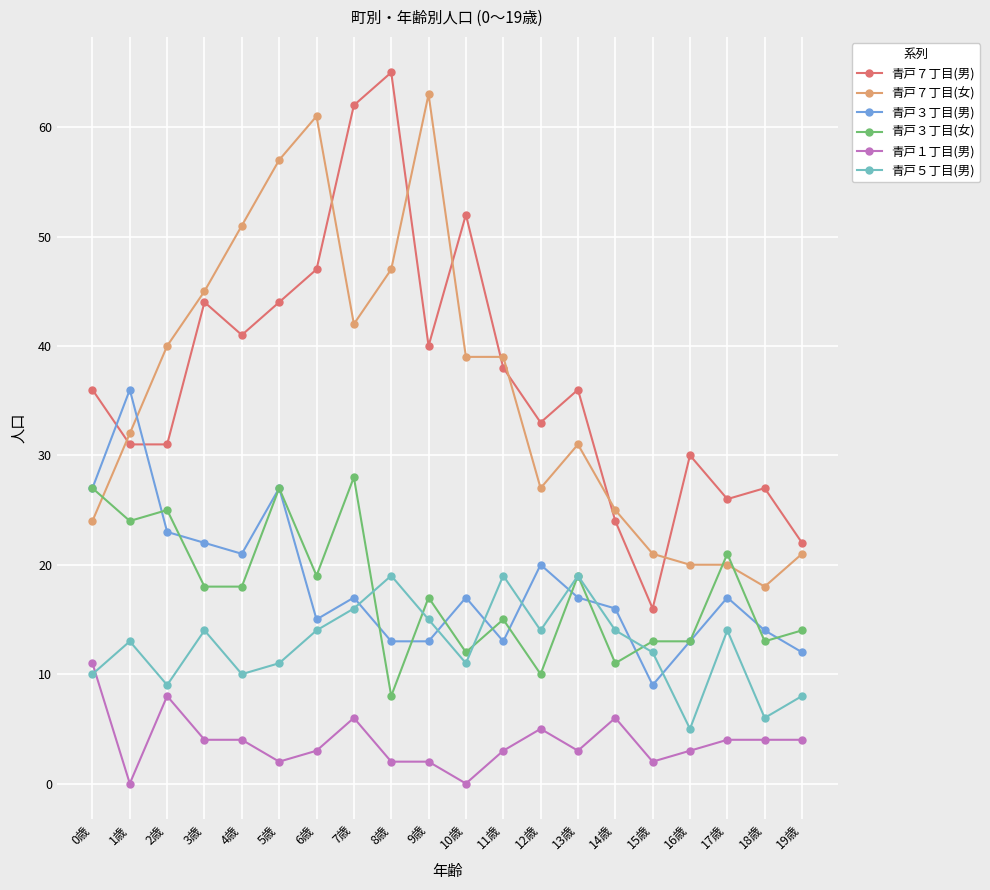

What is the difference between the highest and lowest values at 1歳?

36